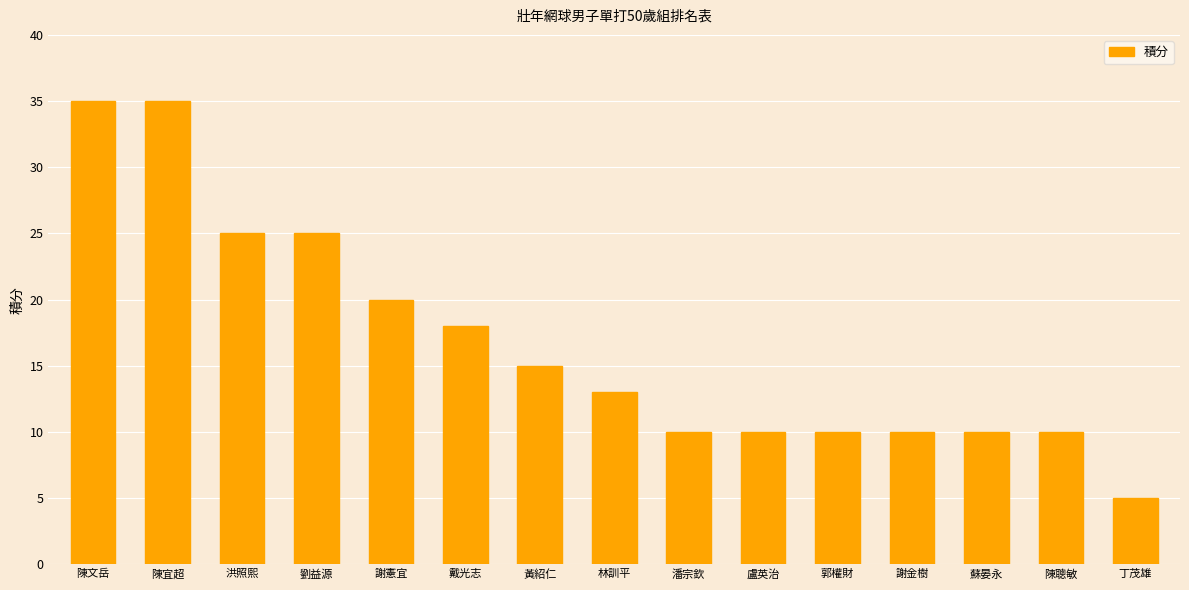

What is the label of the 6th bar from the left?

戴光志